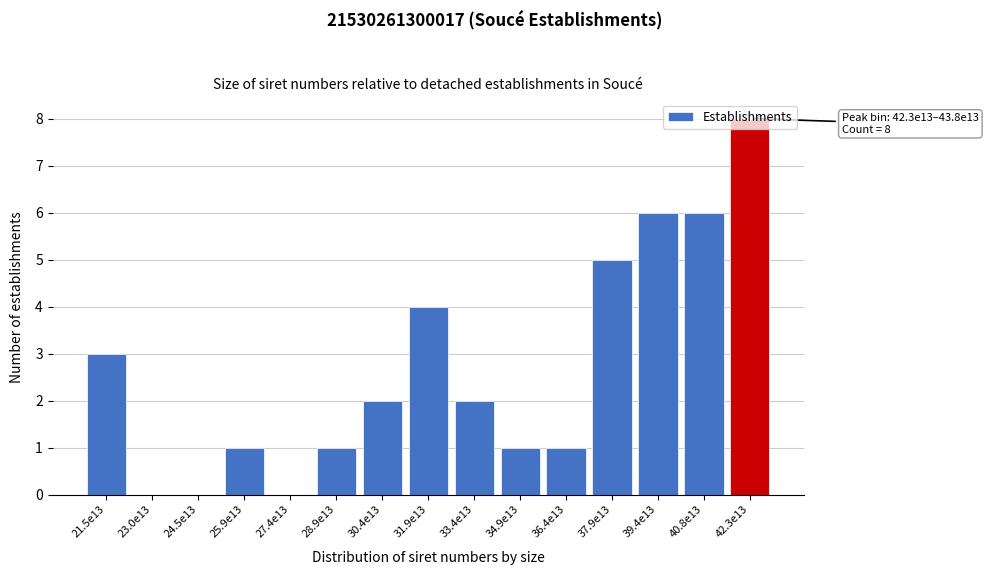

What is the maximum value shown in the chart?

8